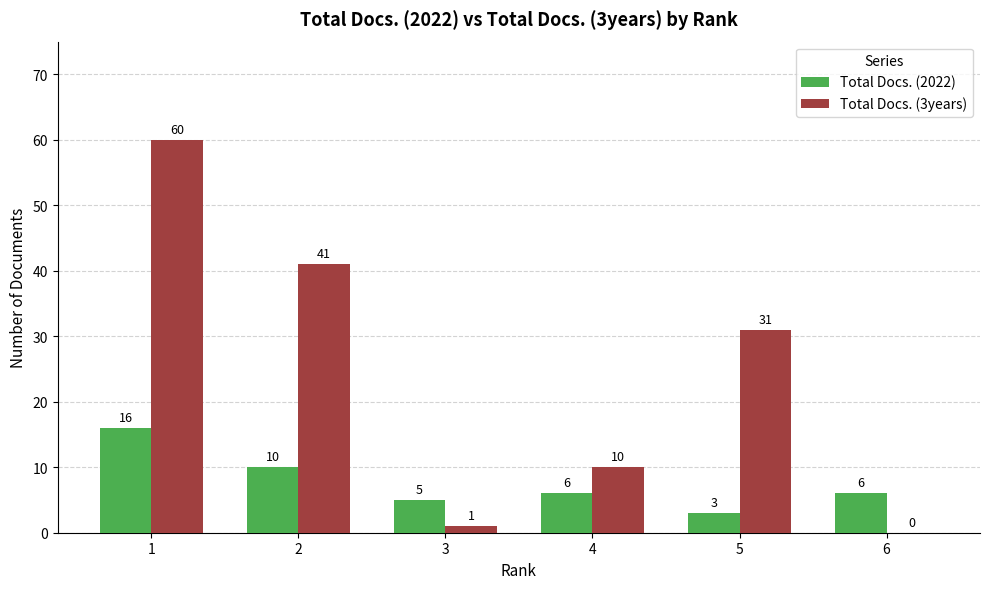

Which series changed the most between 2 and 3?

Total Docs. (3years)